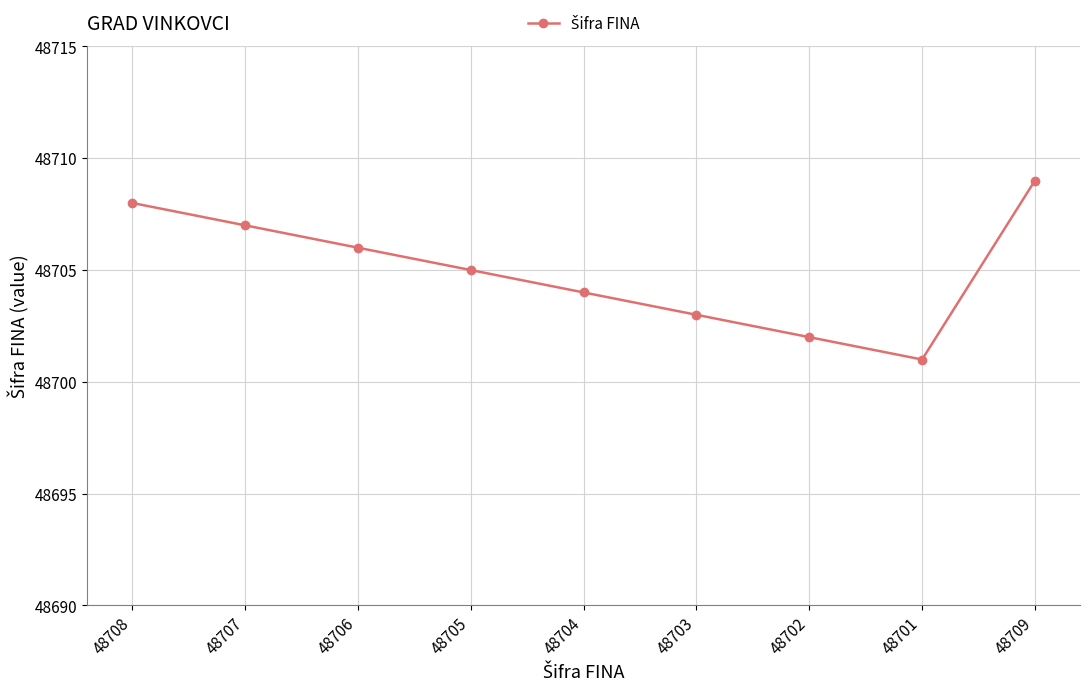

Where is the first local minimum?

48701